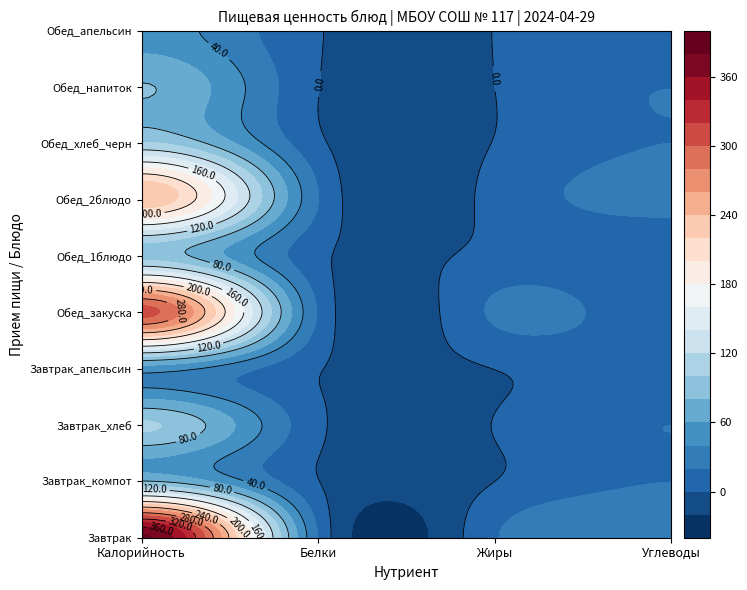

How many positive values does the Обед_напиток series have?

3